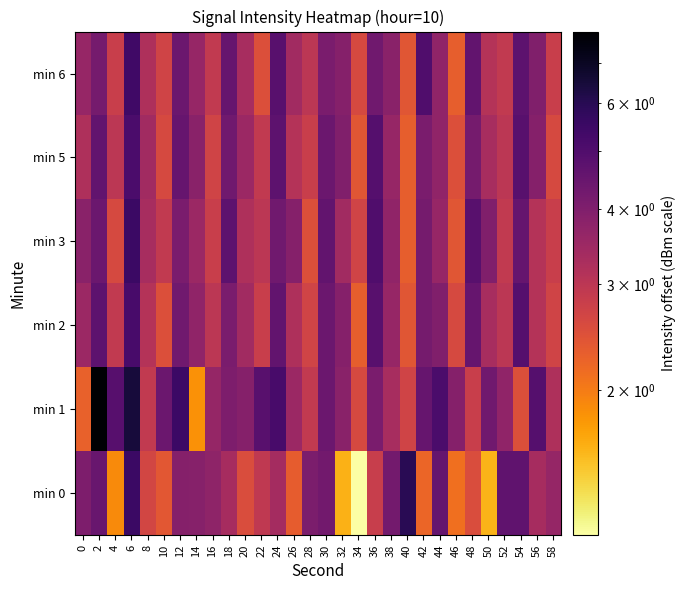

Which category has the lowest value across all series?

34